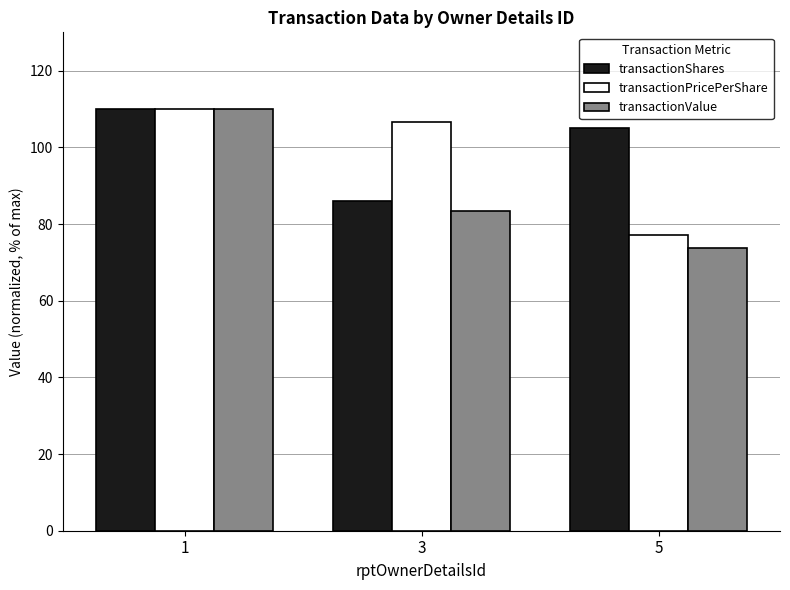

Between 1 and 3, which series saw the biggest shift?

transactionValue